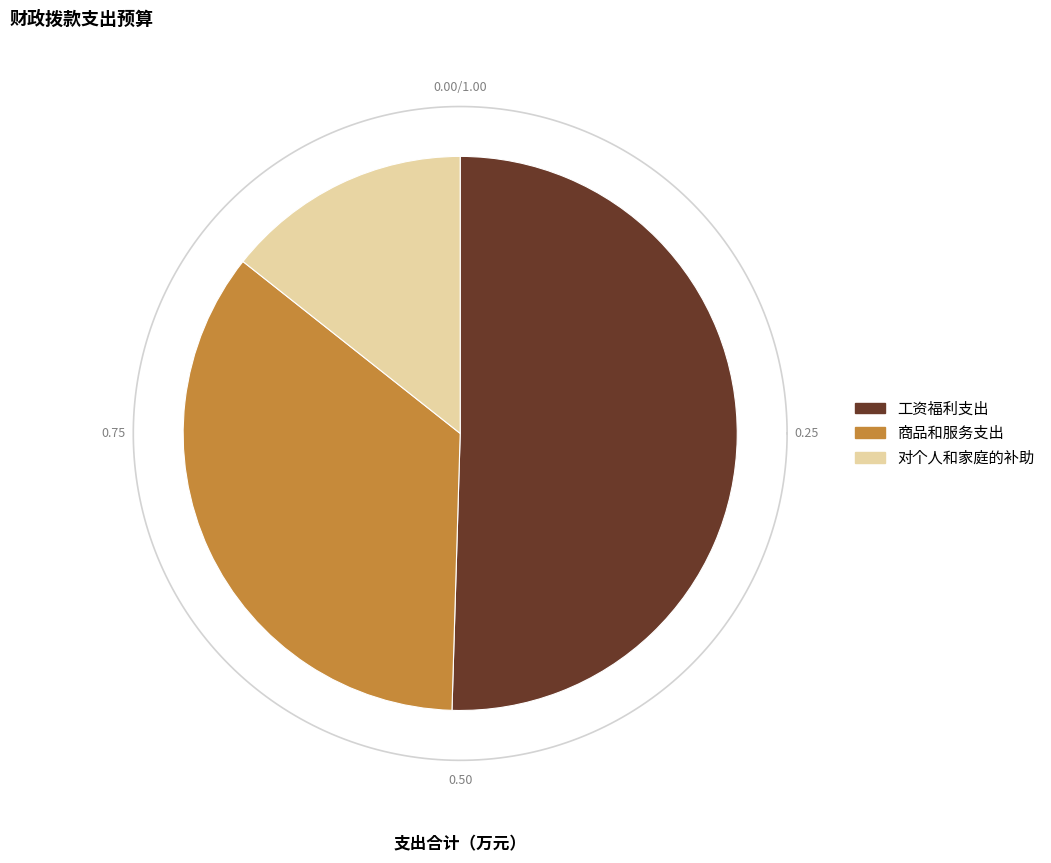

Between 工资福利支出 and 对个人和家庭的补助, which is larger?

工资福利支出